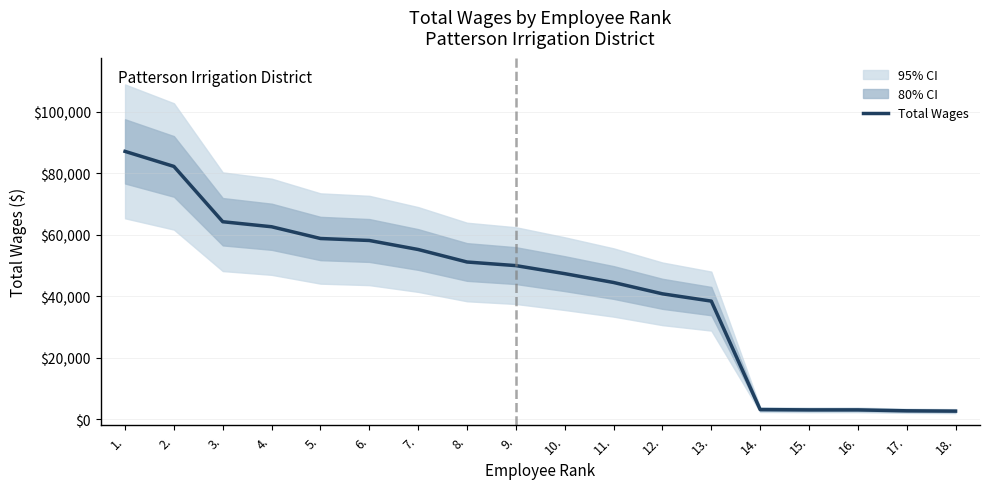

What is the smallest value displayed?

2600